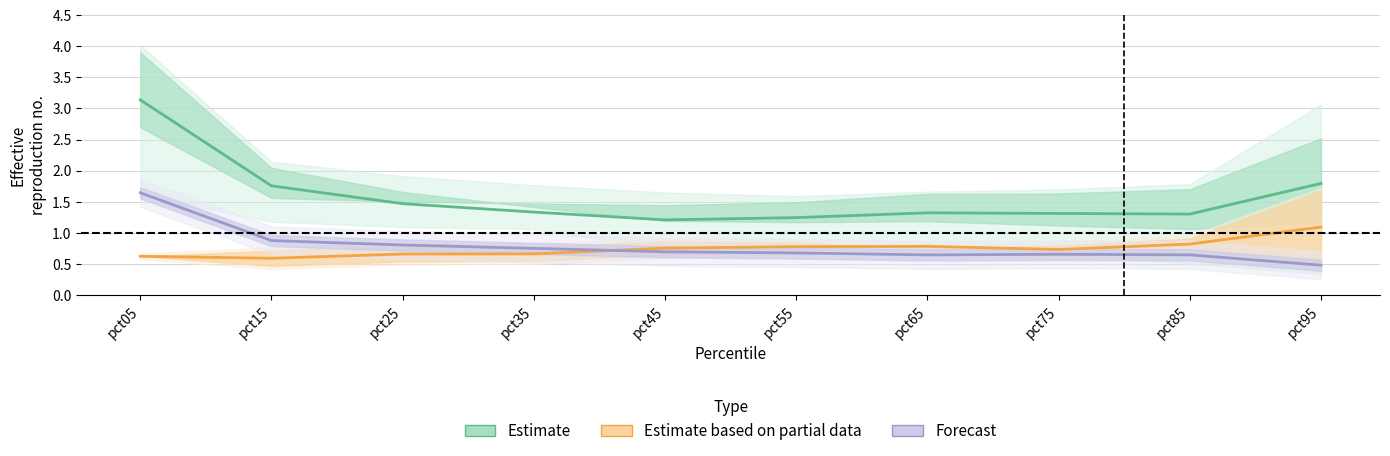

Is the value of Estimate at pct95 greater than the value of Forecast at pct95?

Yes